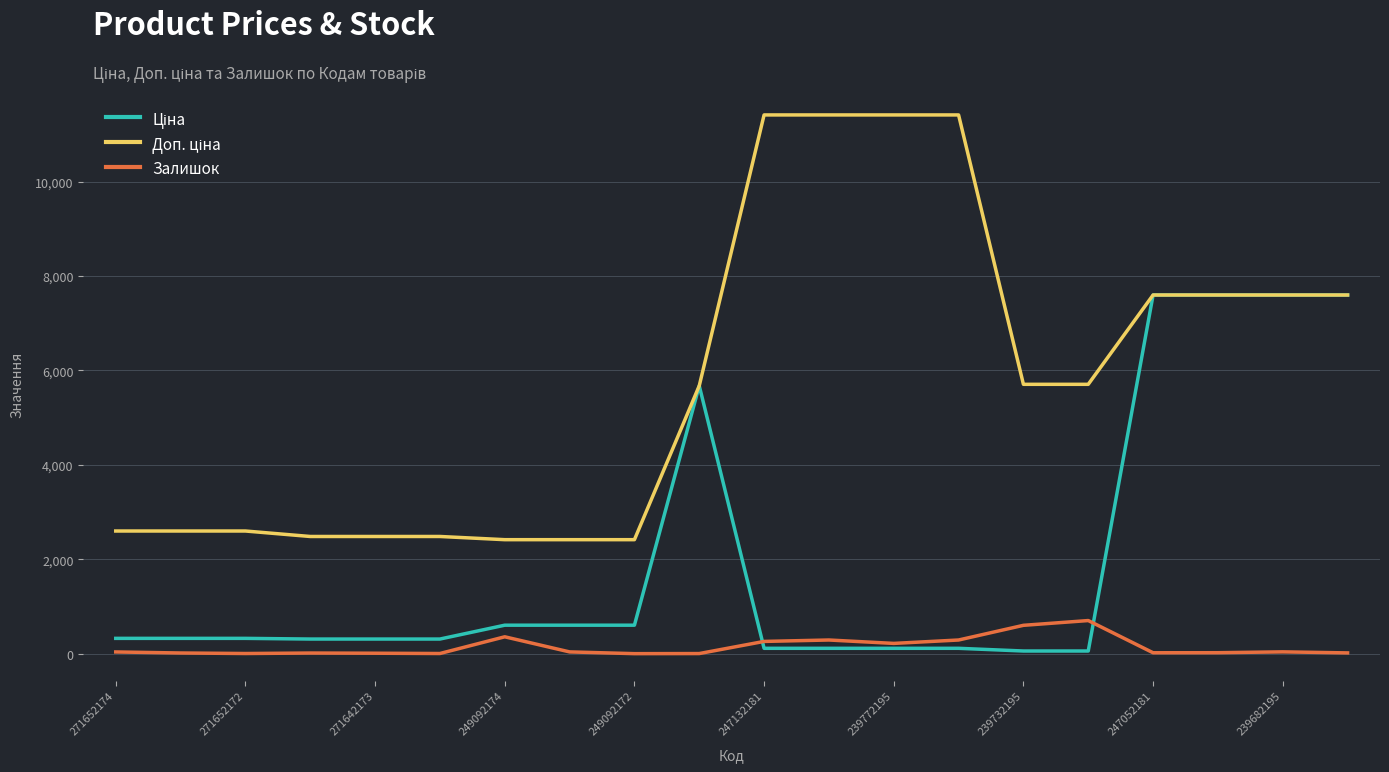

At how many categories does at least one series exceed 8839?

4